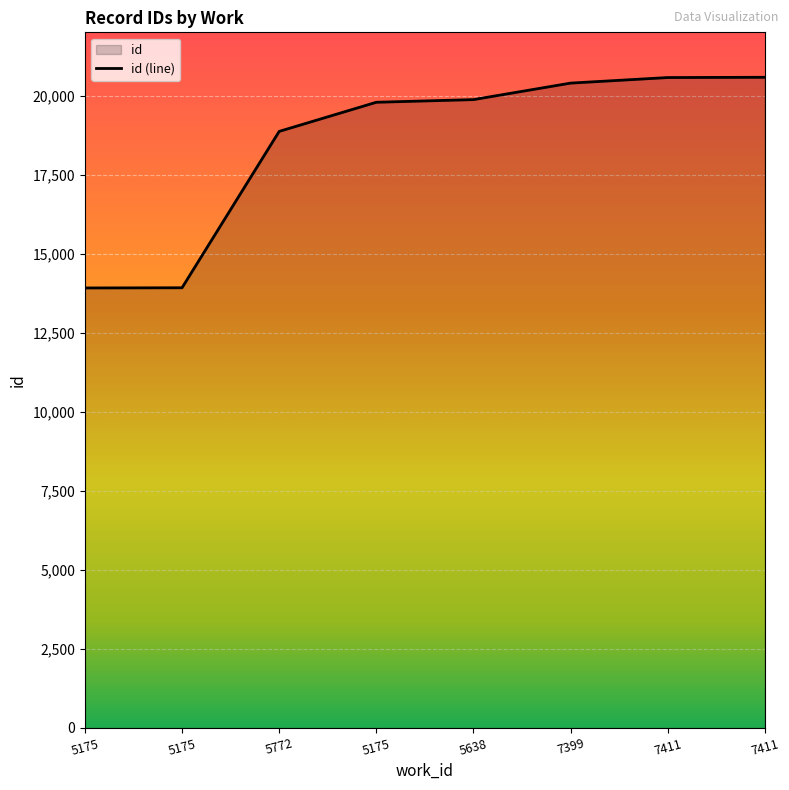

What is the sum of all values?

147905